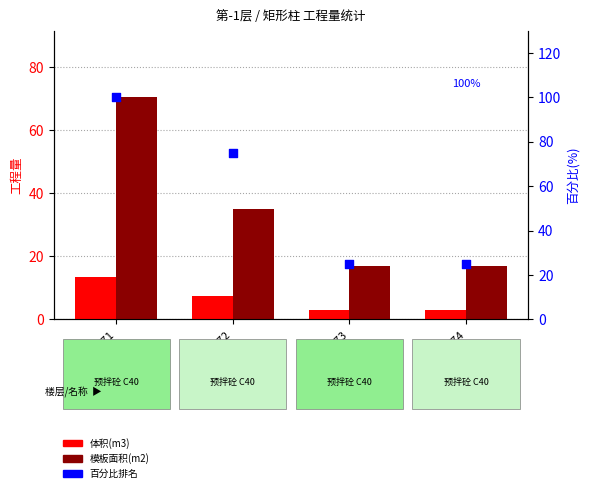

At how many categories does at least one series exceed 14?

4